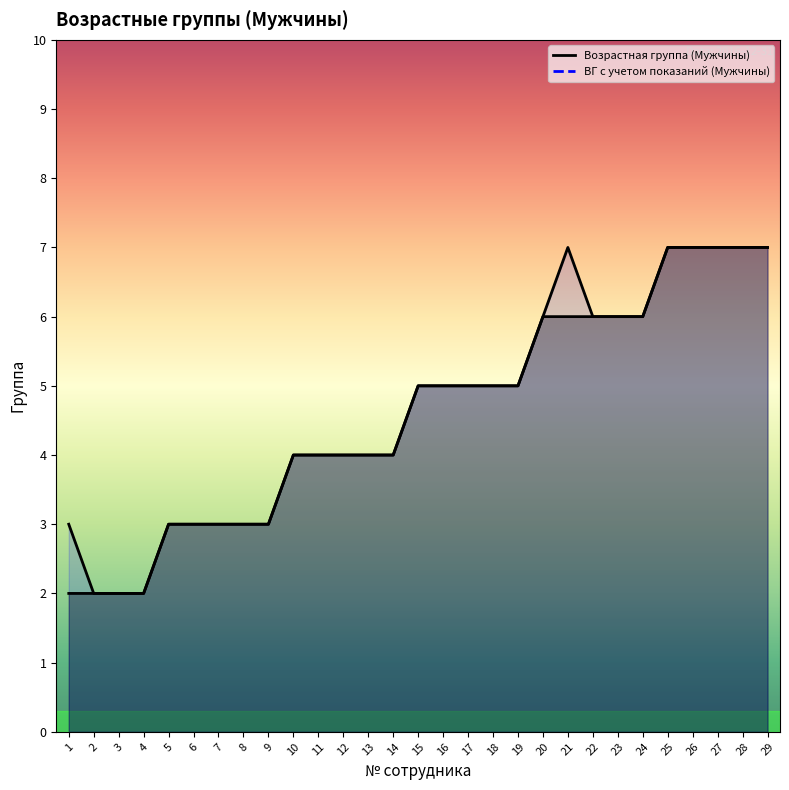

The Возрастная группа (Мужчины) series shows 7 at 10. True or false?

False